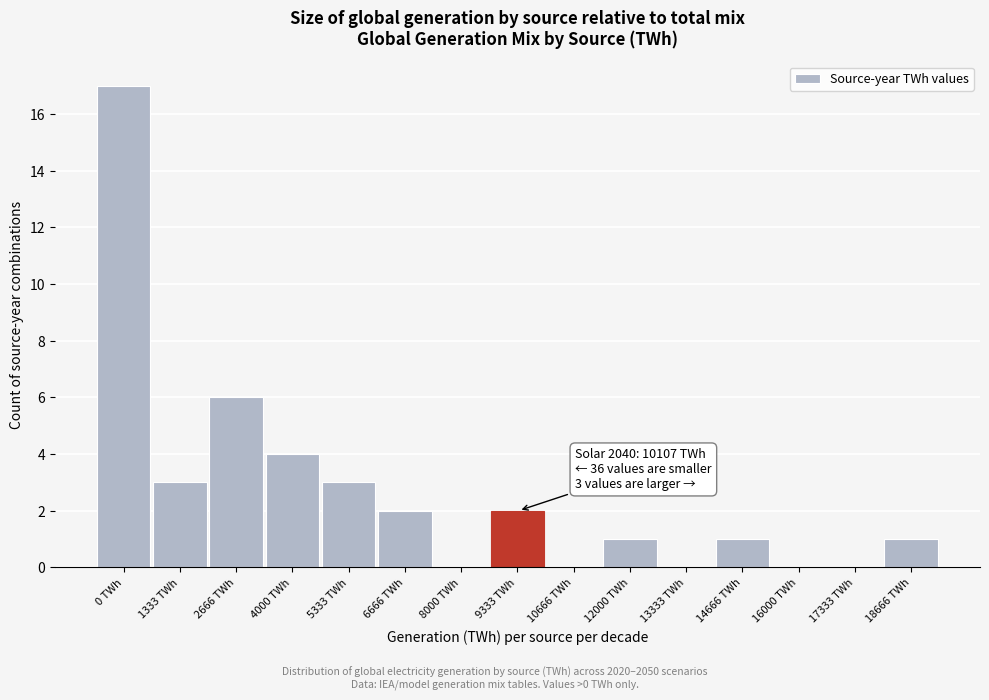

Reading right to left, transcribe all the data shown in this chart.

18666 TWh=1	17333 TWh=0	16000 TWh=0	14666 TWh=1	13333 TWh=0	12000 TWh=1	10666 TWh=0	9333 TWh=2	8000 TWh=0	6666 TWh=2	5333 TWh=3	4000 TWh=4	2666 TWh=6	1333 TWh=3	0 TWh=17